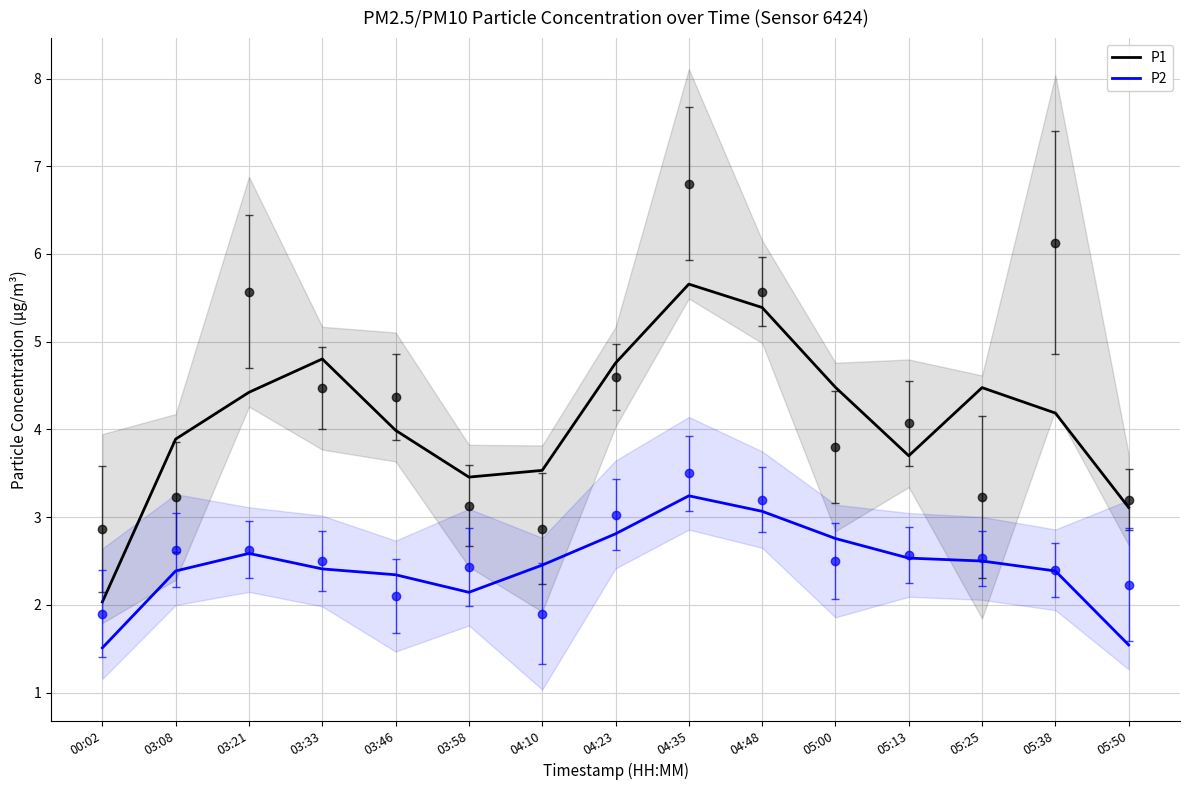

Which category has the lowest value in the P2 series?

00:02